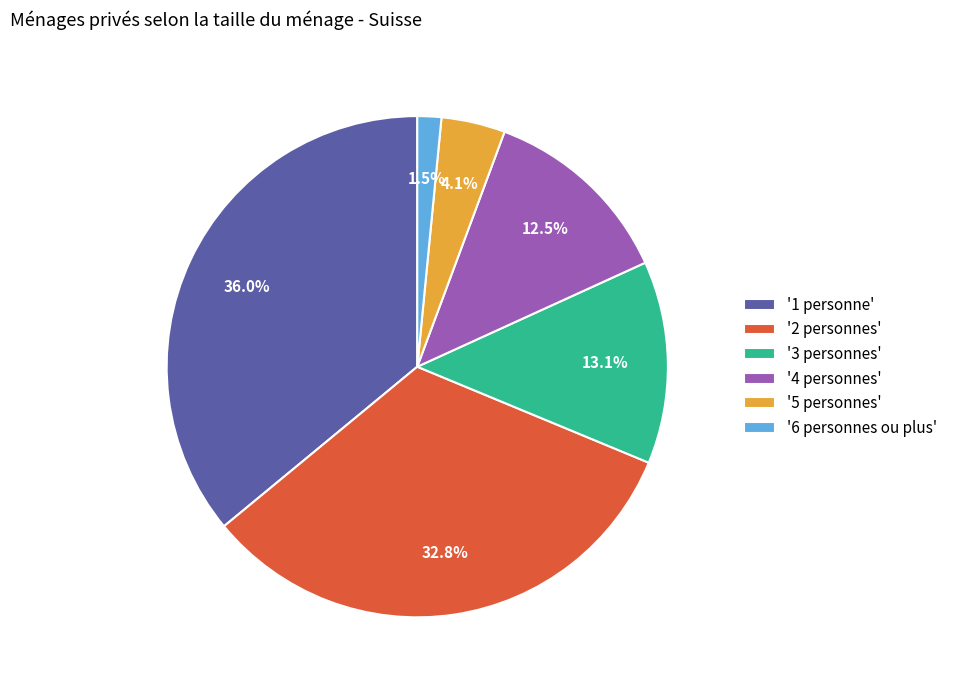

Which has a higher value, '2 personnes' or '6 personnes ou plus'?

'2 personnes'